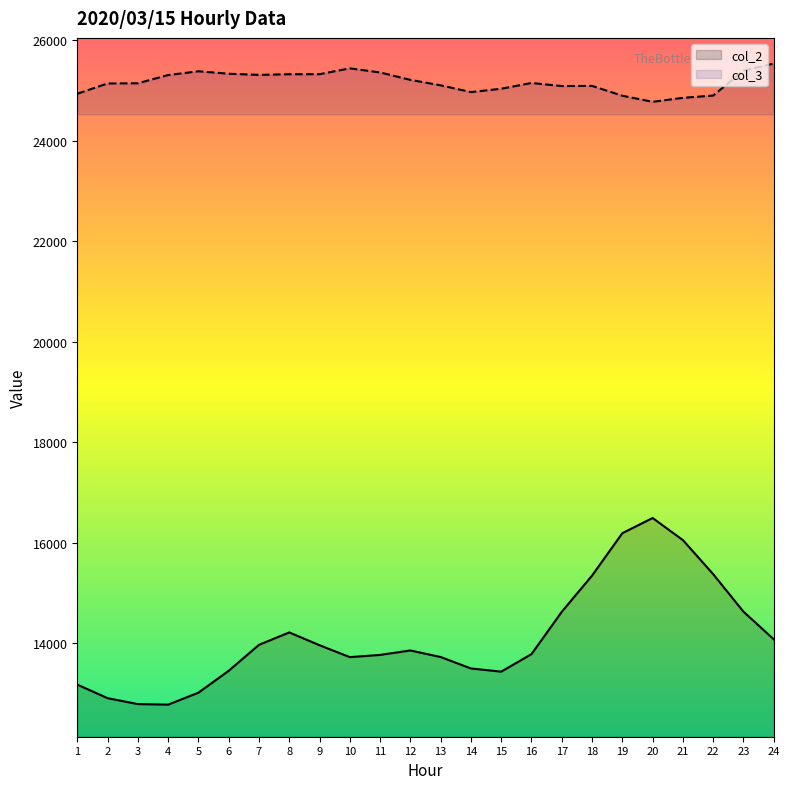

How many lines are shown in the chart?

2